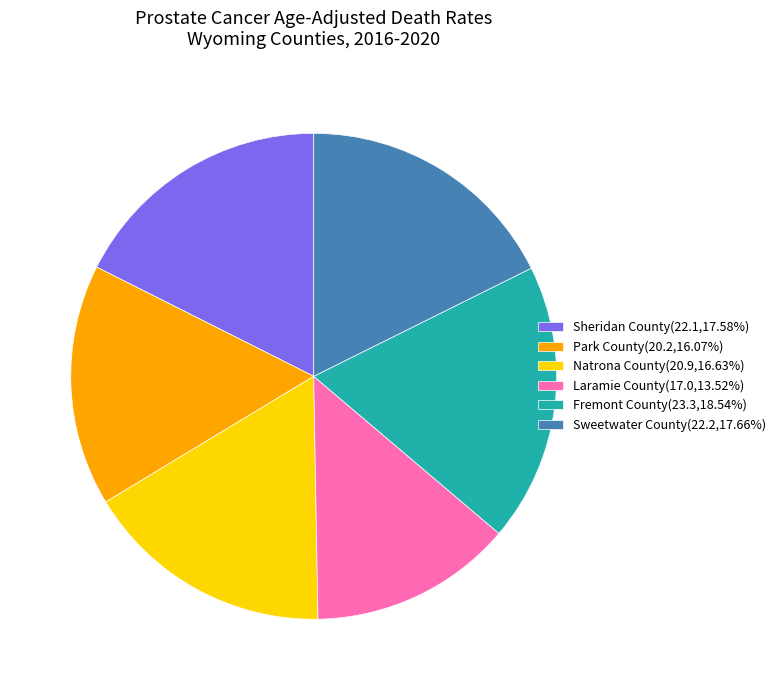

What is the ratio of the value at Sheridan County to the value at Natrona County?

1.1